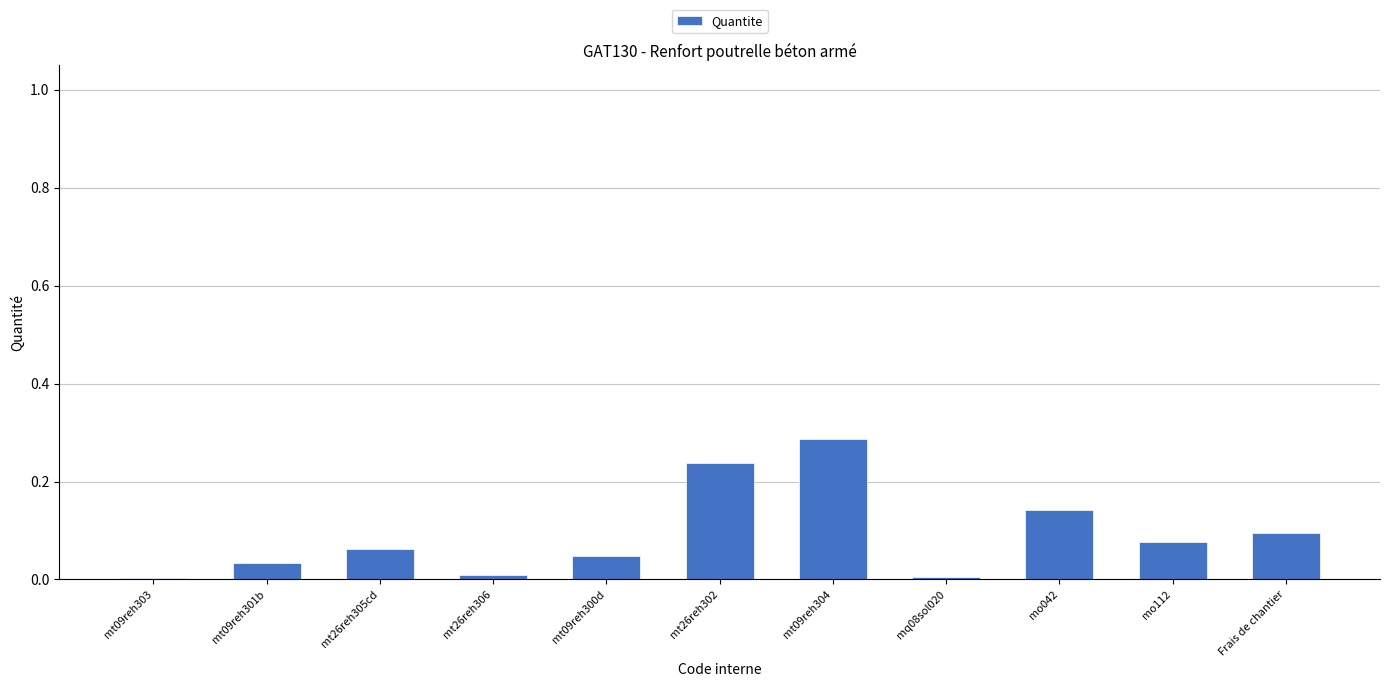

Which label corresponds to the largest value in the chart?

mt09reh304